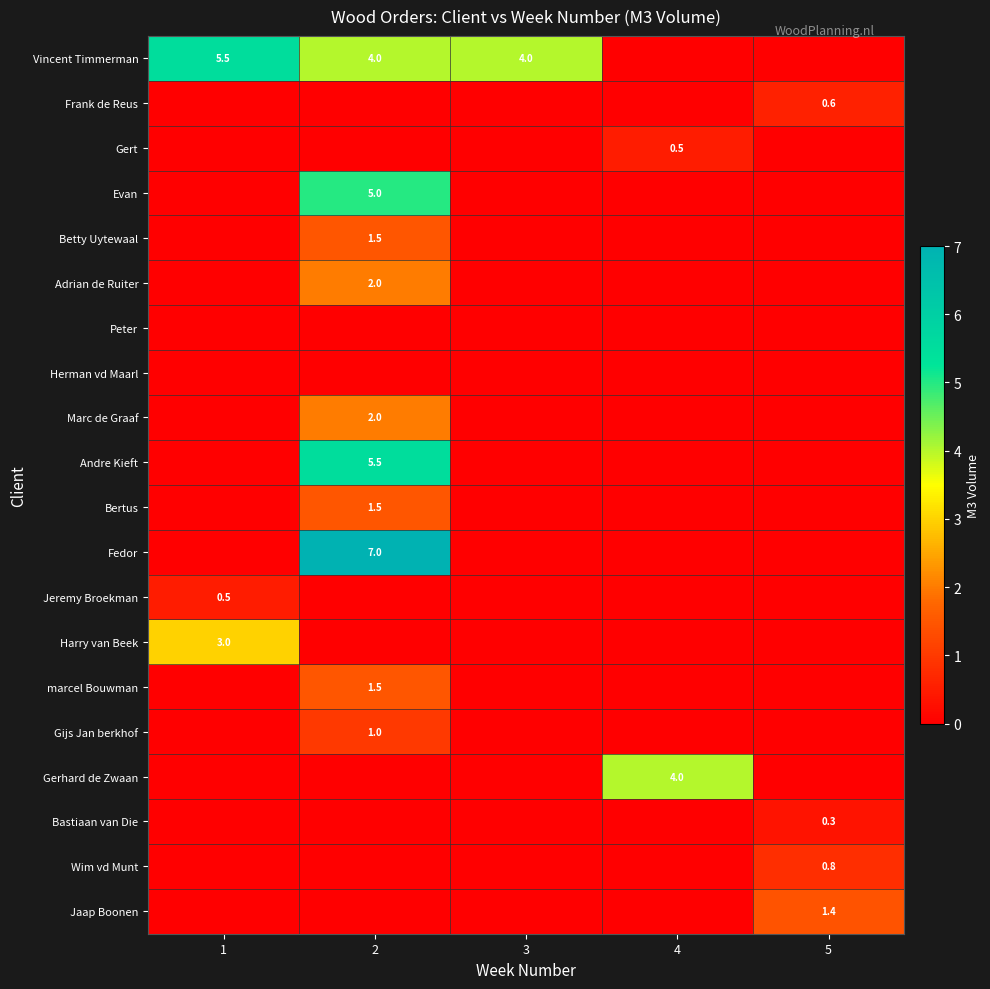

Is it true that Adrian de Ruiter equals 2.0 at 2?

True